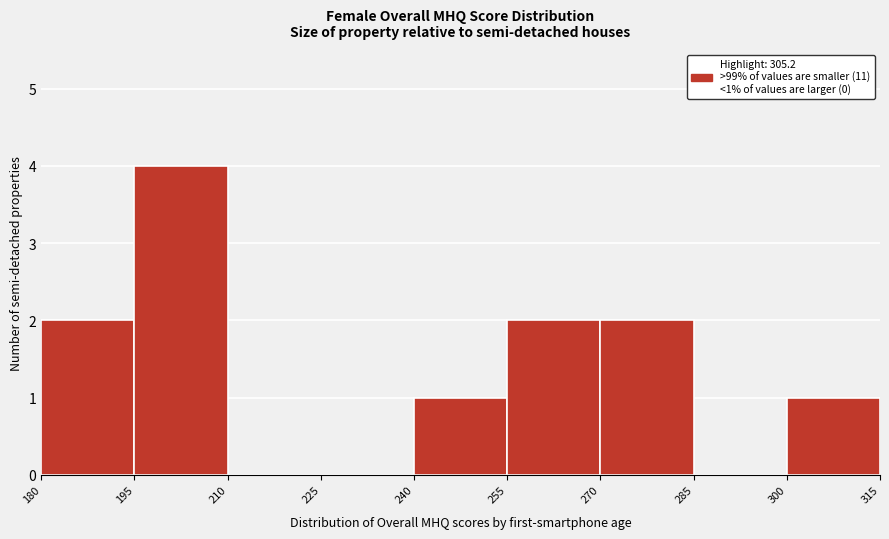

Which range on the x-axis has the tallest bar?

195 to 210